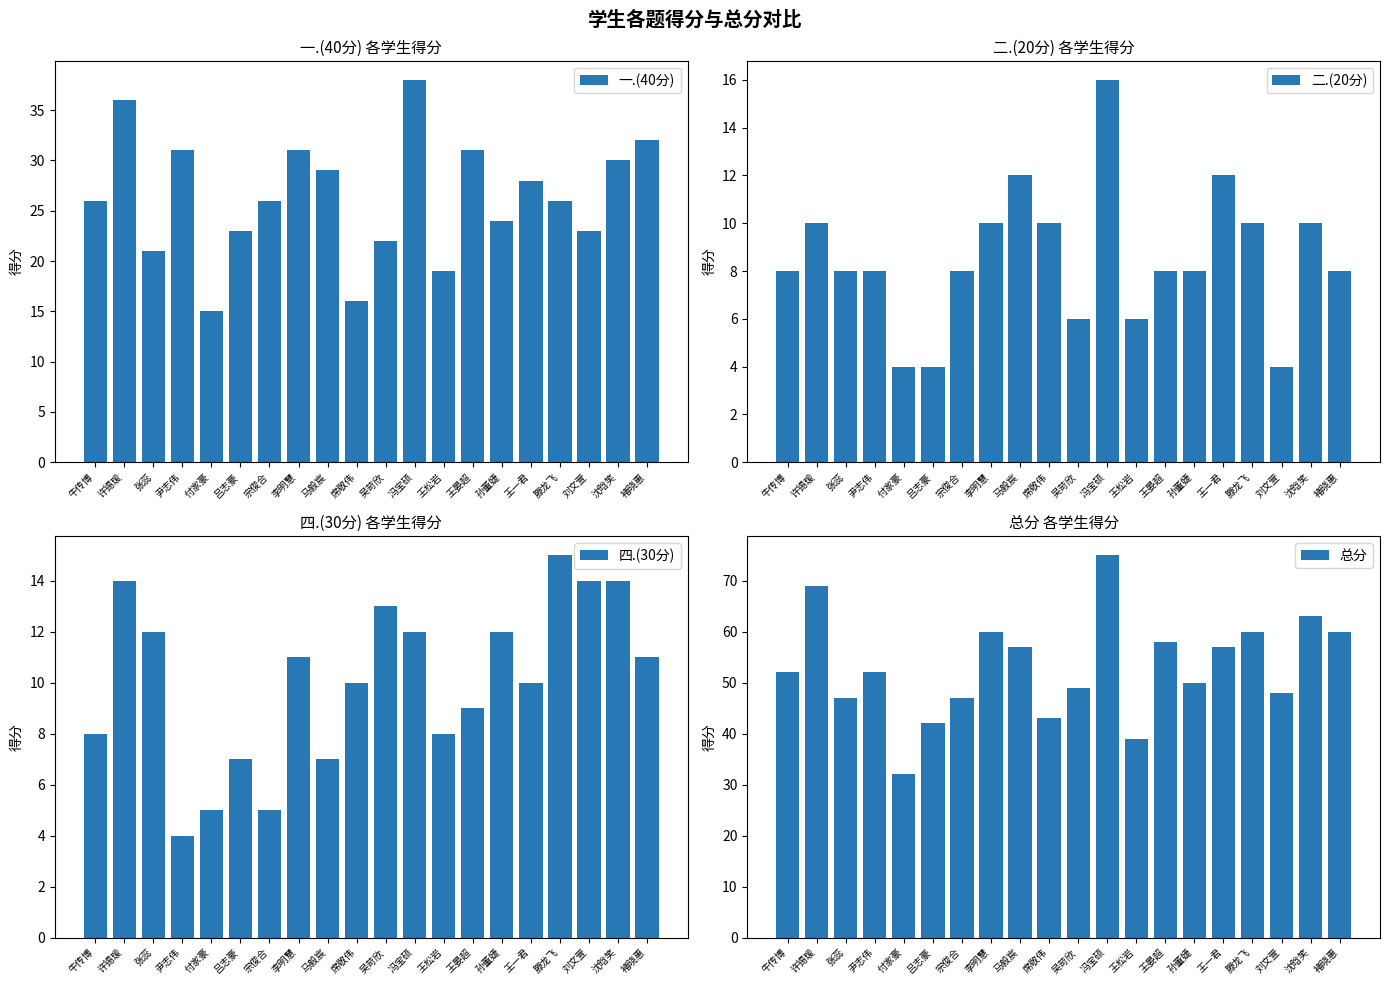

The 二.(20分) series shows 8 at 牛传博. True or false?

True